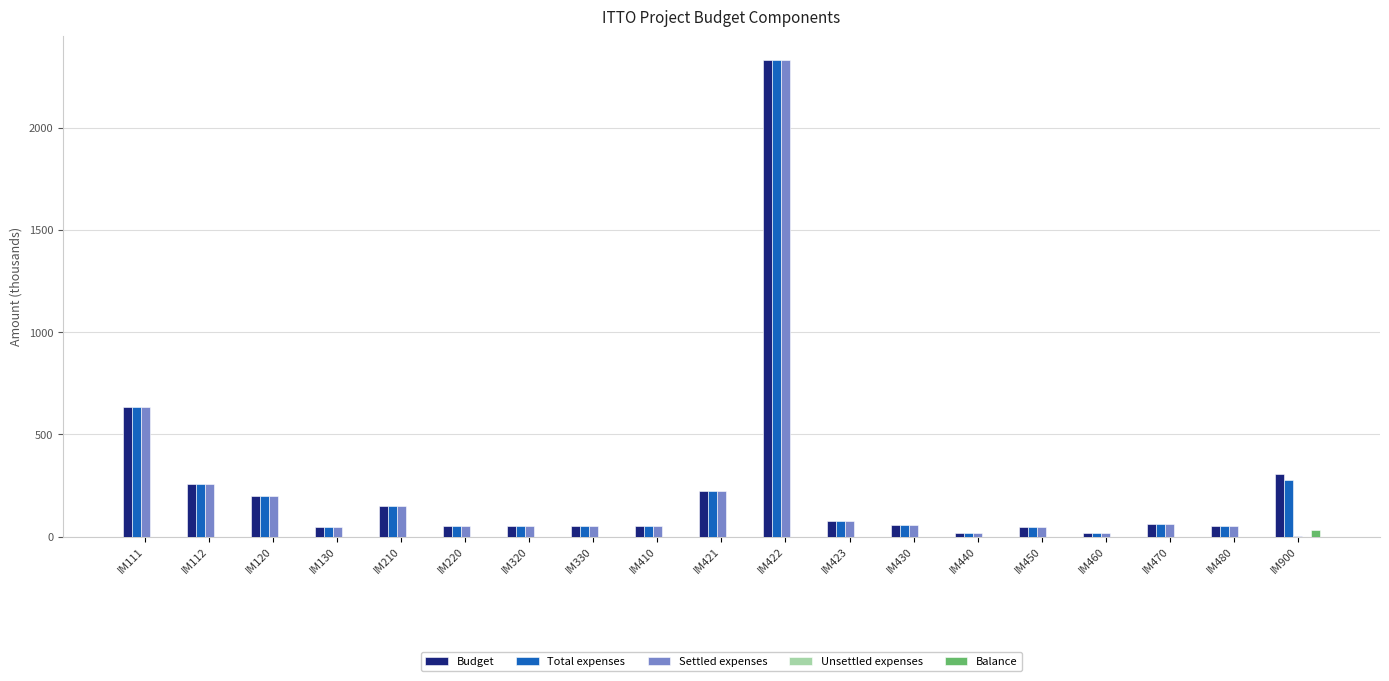

Which category has the highest value across all series?

IM422